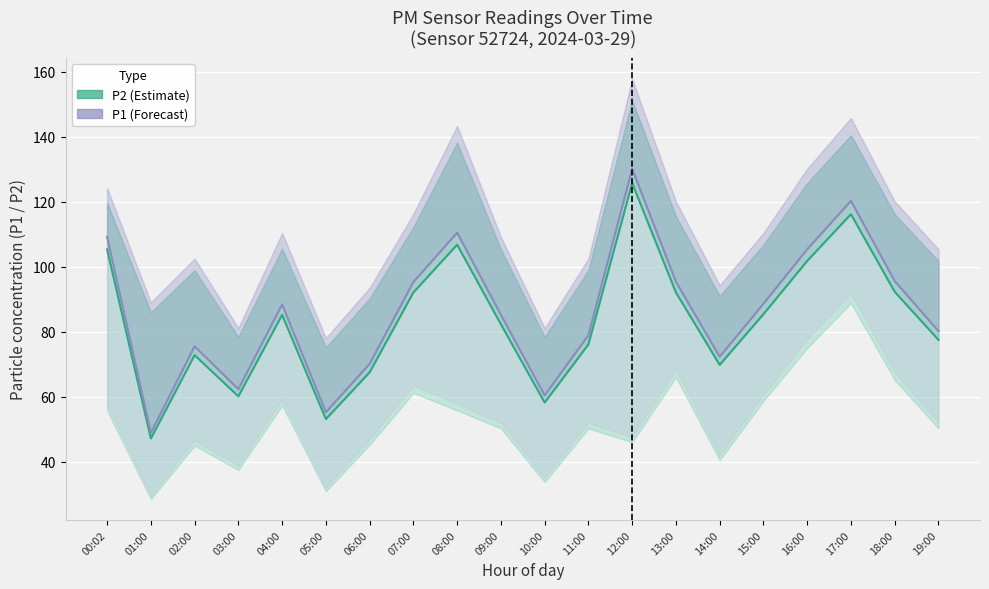

Rank the categories by P2 (Estimate) value from lowest to highest.

01:00, 05:00, 10:00, 03:00, 06:00, 14:00, 02:00, 11:00, 19:00, 09:00, 04:00, 15:00, 07:00, 13:00, 18:00, 16:00, 00:02, 08:00, 17:00, 12:00